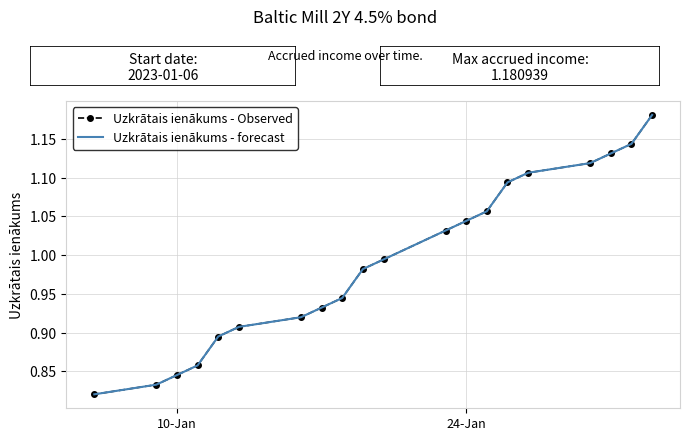

How many lines are shown in the chart?

2